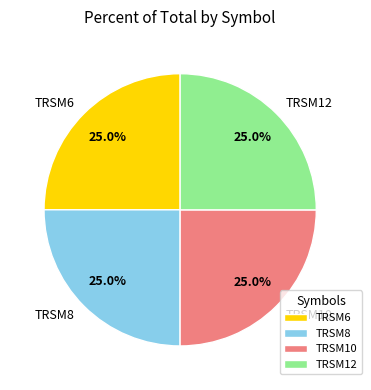

Count the number of slices in the pie.

4